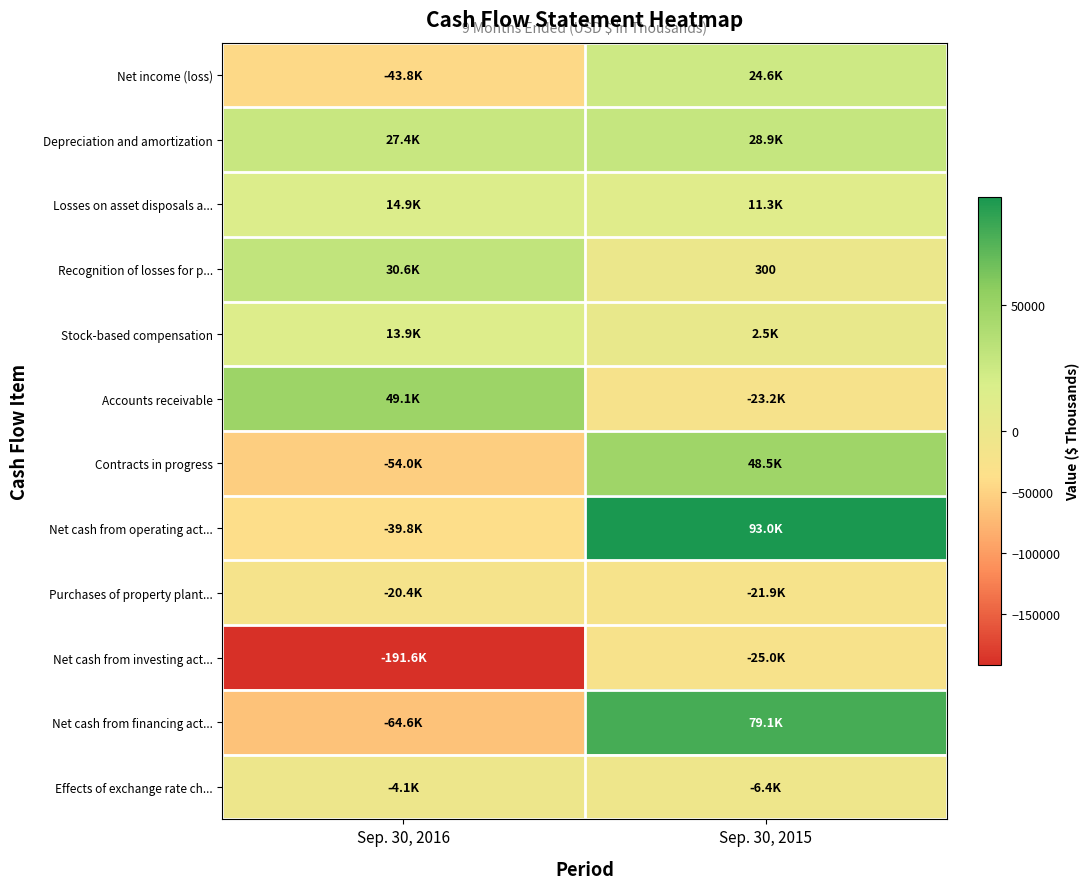

True or false: Net income (loss) has a value of 24567 at Sep. 30, 2015.

True